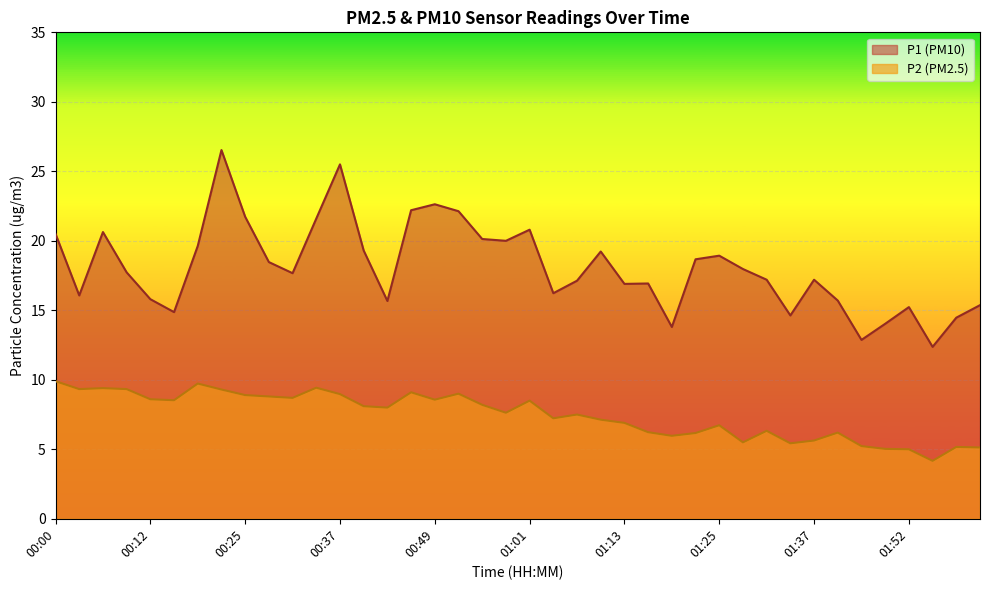

Which has a higher value, 01:34 or 00:28?

00:28